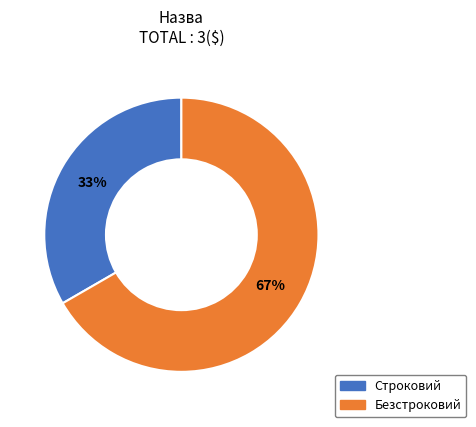

How many slices are in this pie chart?

2